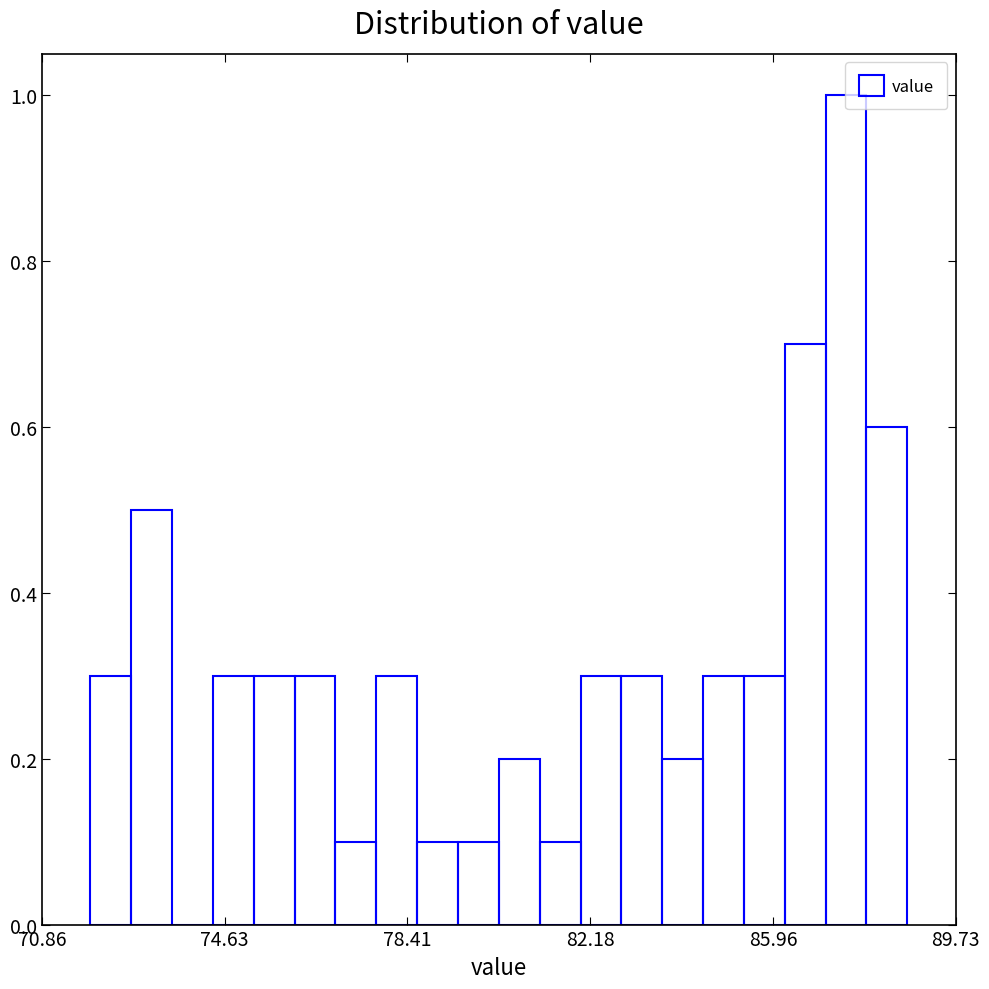

Read against the x-axis, roughly where is the centre of the tallest bar?

87.5